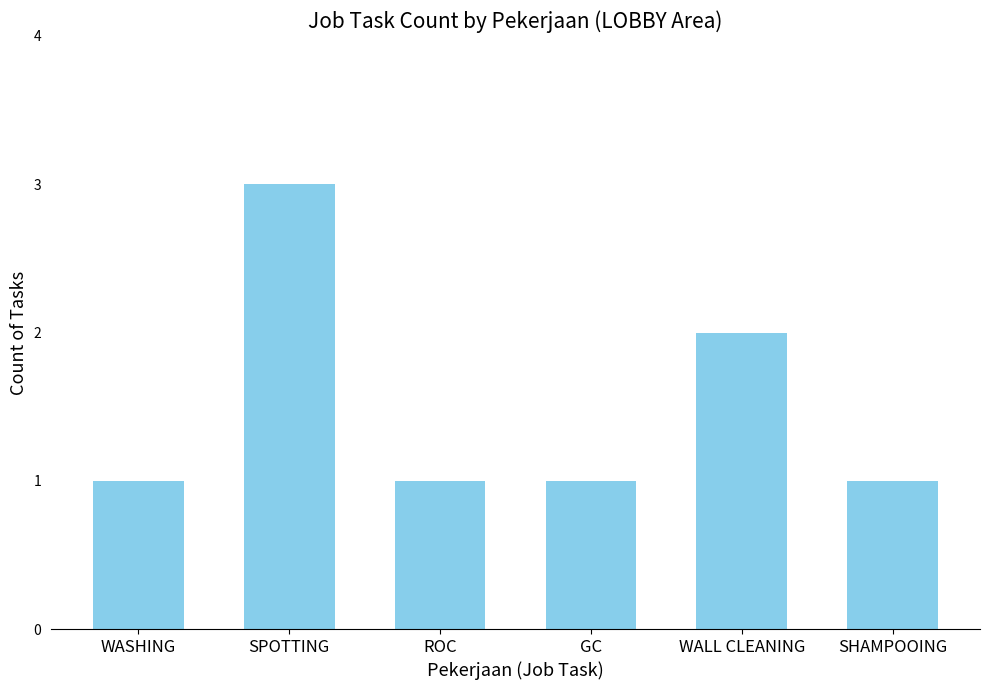

Read the value at SHAMPOOING.

1